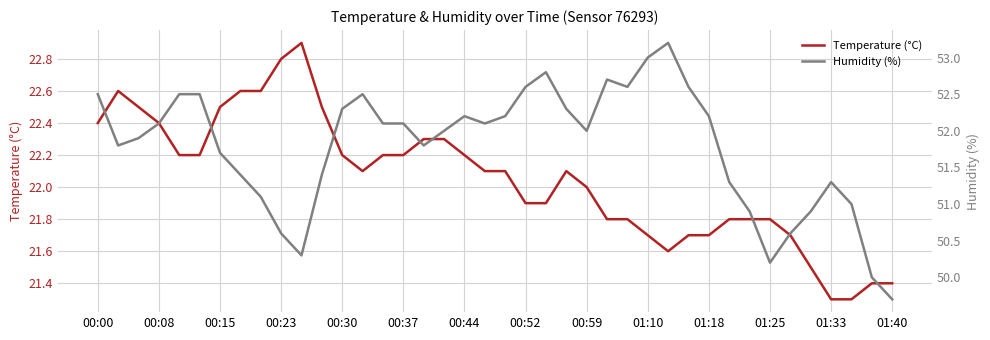

What is the highest value of the Temperature (°C) series?

22.9